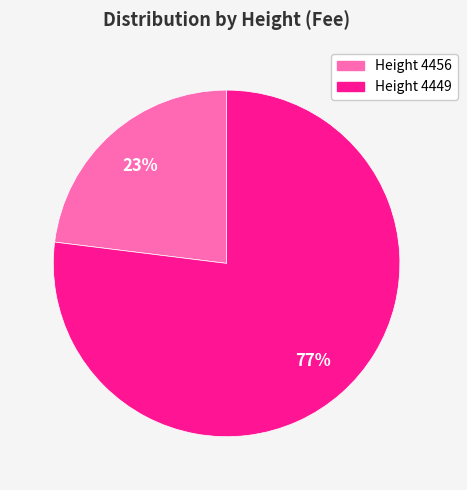

Is the sum of Height 4449 and Height 4456 greater than half?

Yes